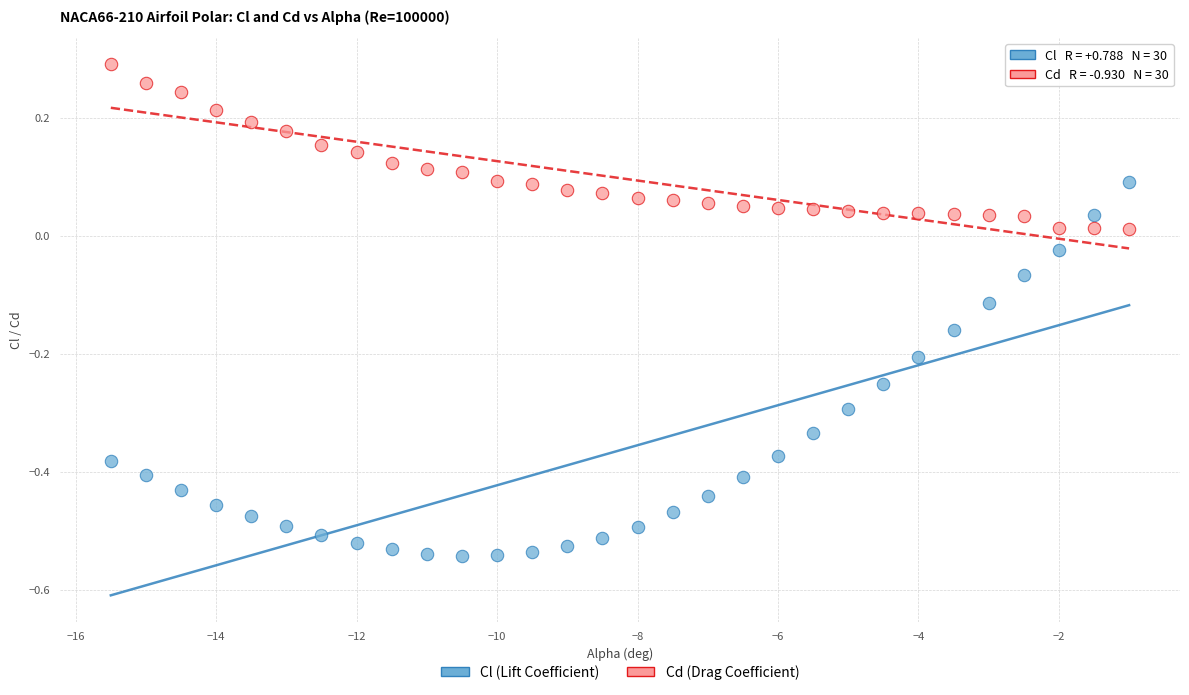

Across all data points, what is the range of Y values (max minus min)?

0.8